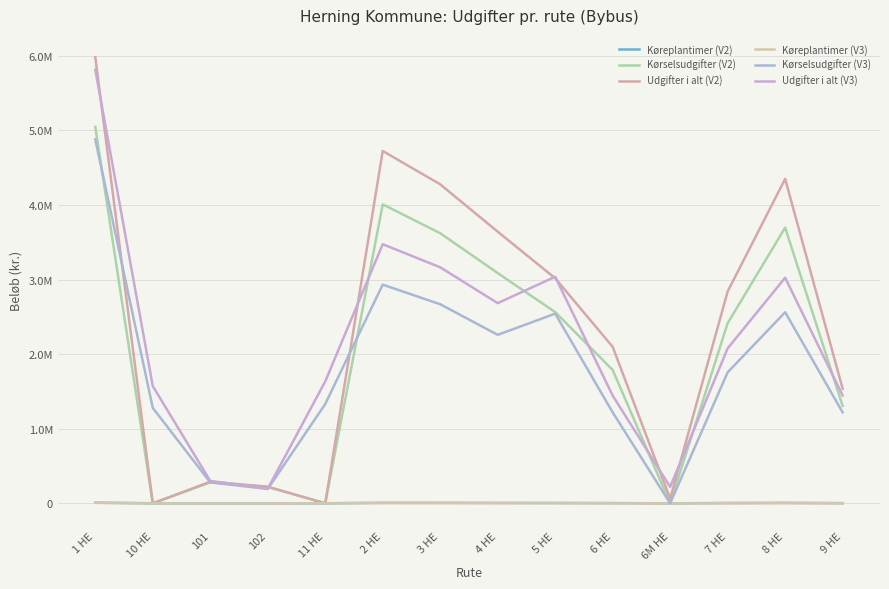

What is the sum of all Udgifter i alt (V3) values?

30079279.1